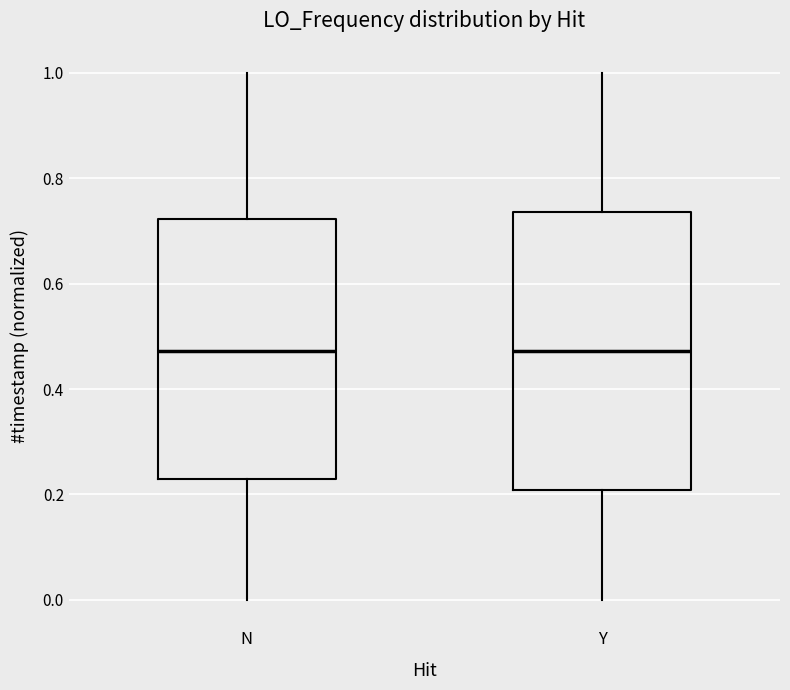

Where does the median line of the box for N sit on the y-axis? The values are not printed on the chart, so give them approximately, as read against the axis.

0.48